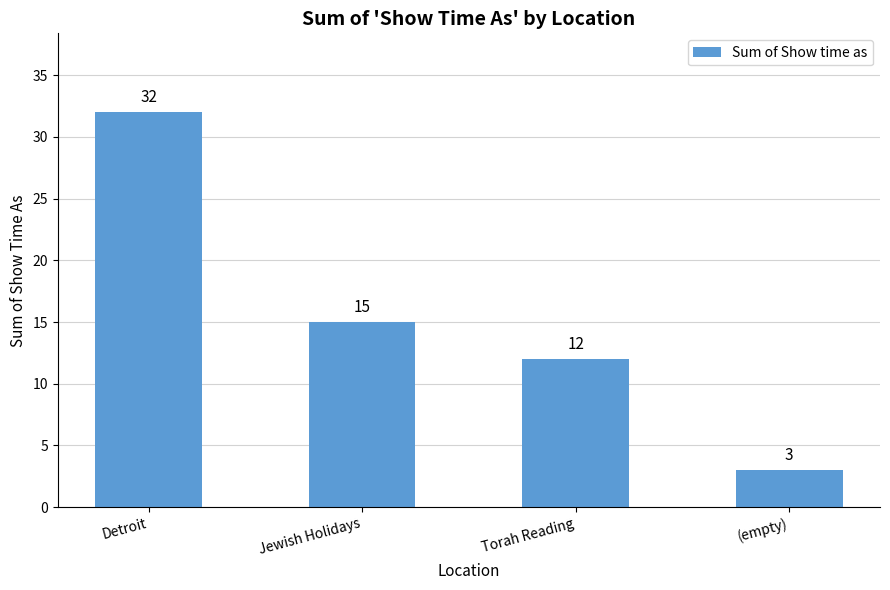

What position from the left is Torah Reading?

3